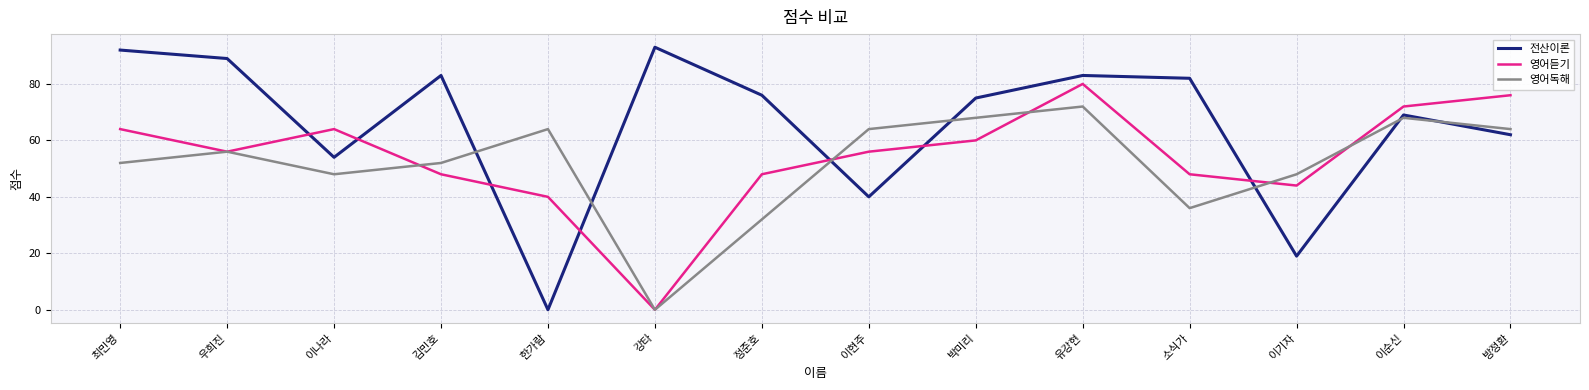

Is this an area chart (filled region under the line)?

No